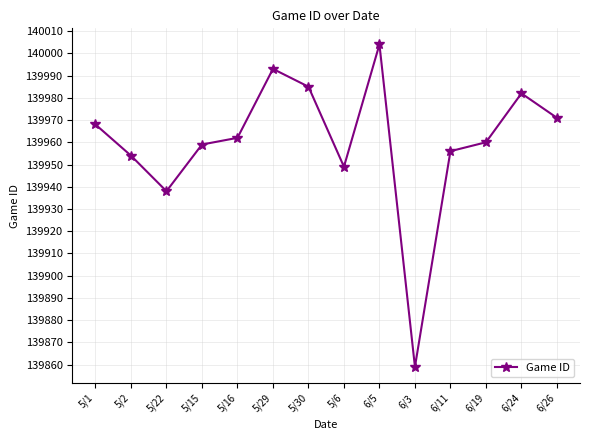

What is the greatest value displayed?

140004